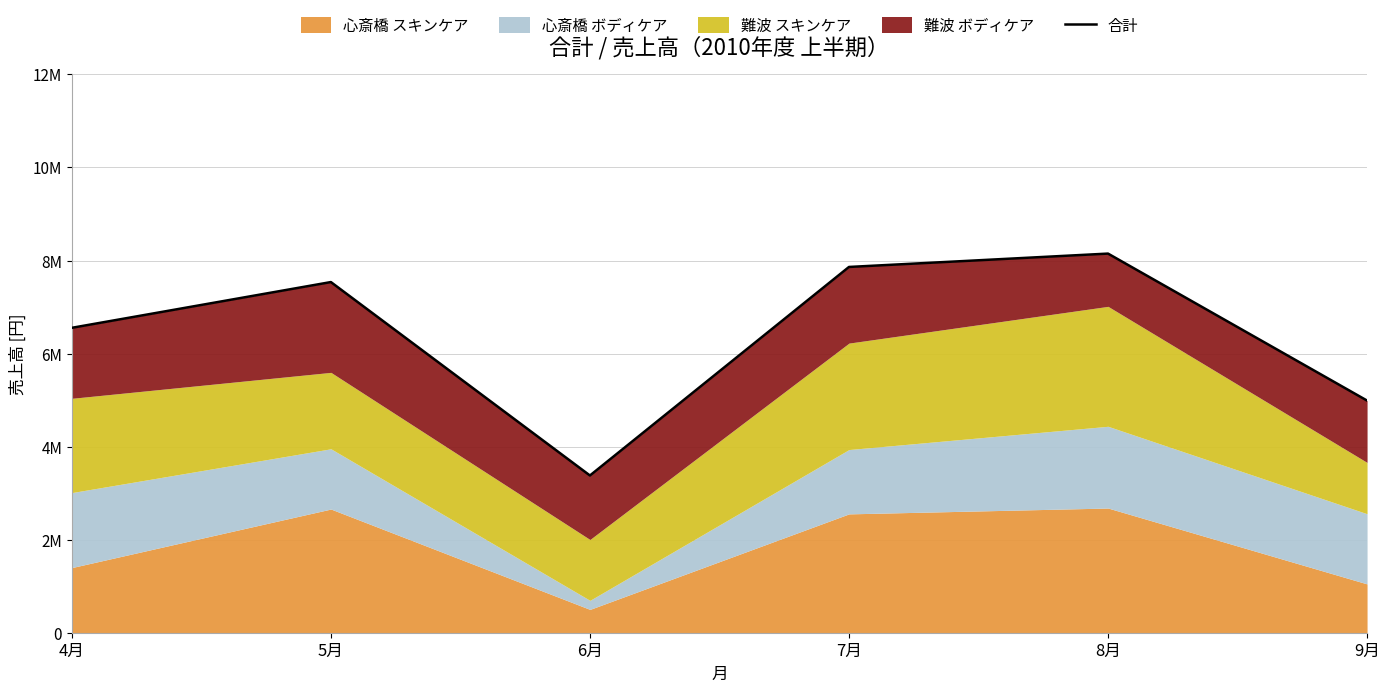

Does the chart display data point markers on the line(s)?

No